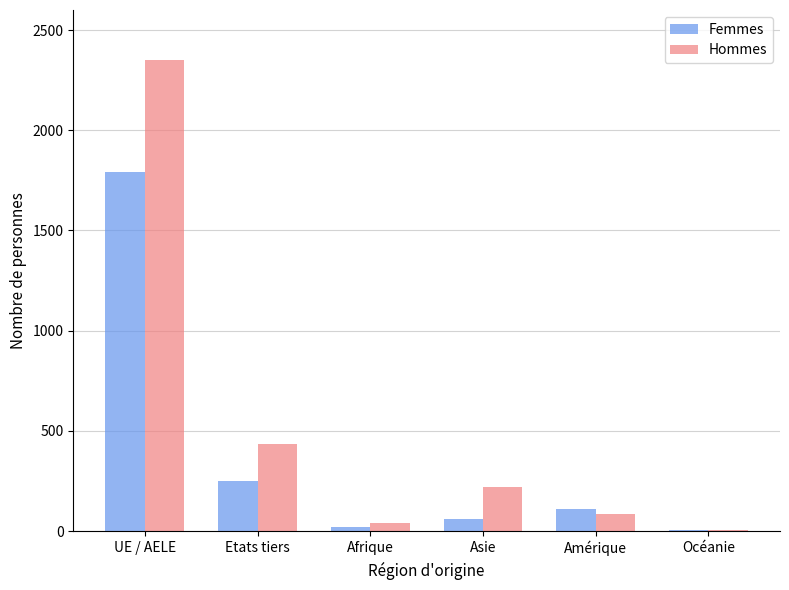

What is the sum of all Hommes values?

3135